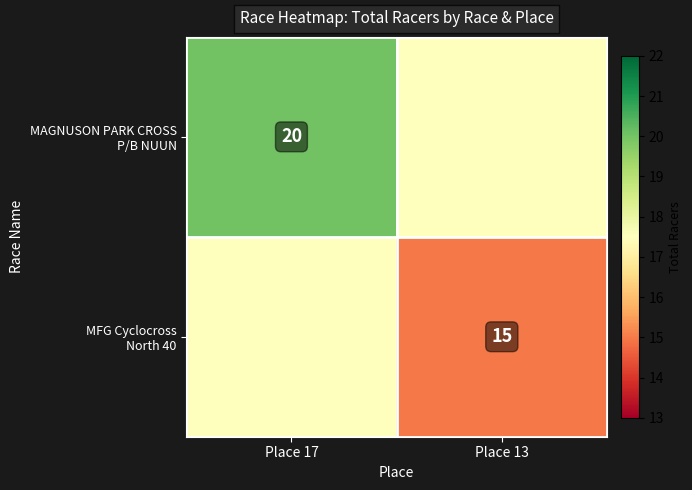

The MAGNUSON PARK CROSS P/B NUUN series shows 6.7 at Place 13. True or false?

False